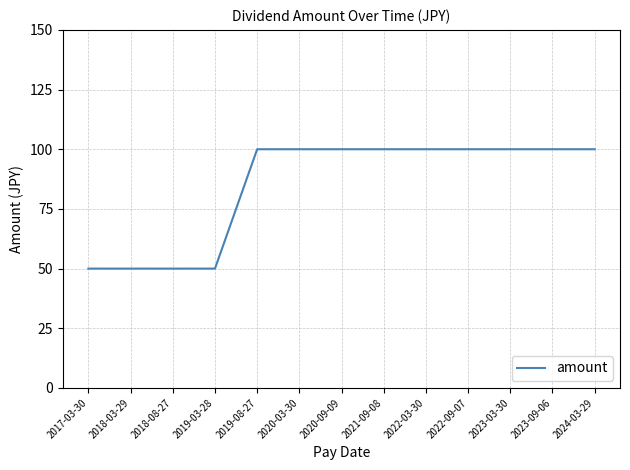

What is the difference between the maximum and minimum values?

50